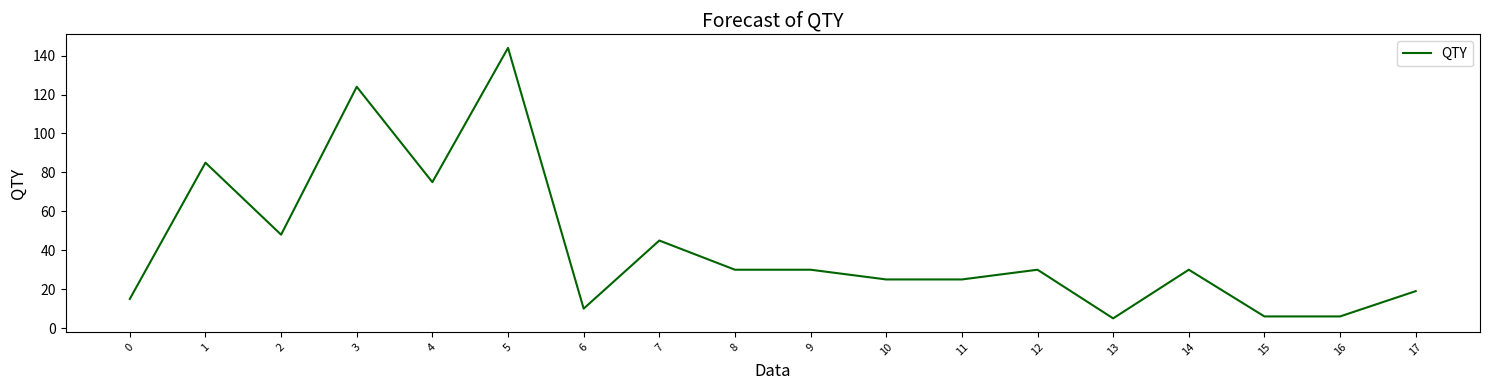

Reading left to right, transcribe all the data shown in this chart.

15	85	48	124	75	144	10	45	30	30	25	25	30	5	30	6	6	19